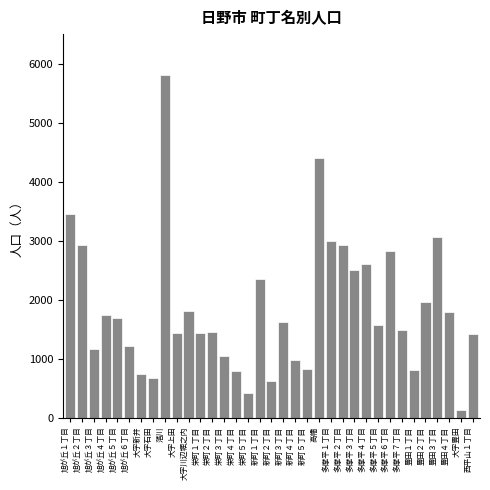

Approximately how many times larger is the value at 多摩平３丁目 compared to 新町３丁目?

1.5